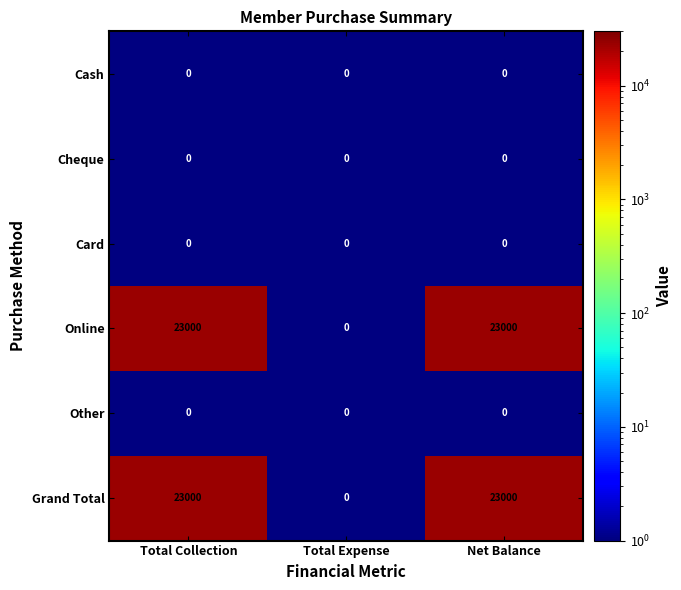

What is the difference between the highest and lowest values at Total Collection?

23000